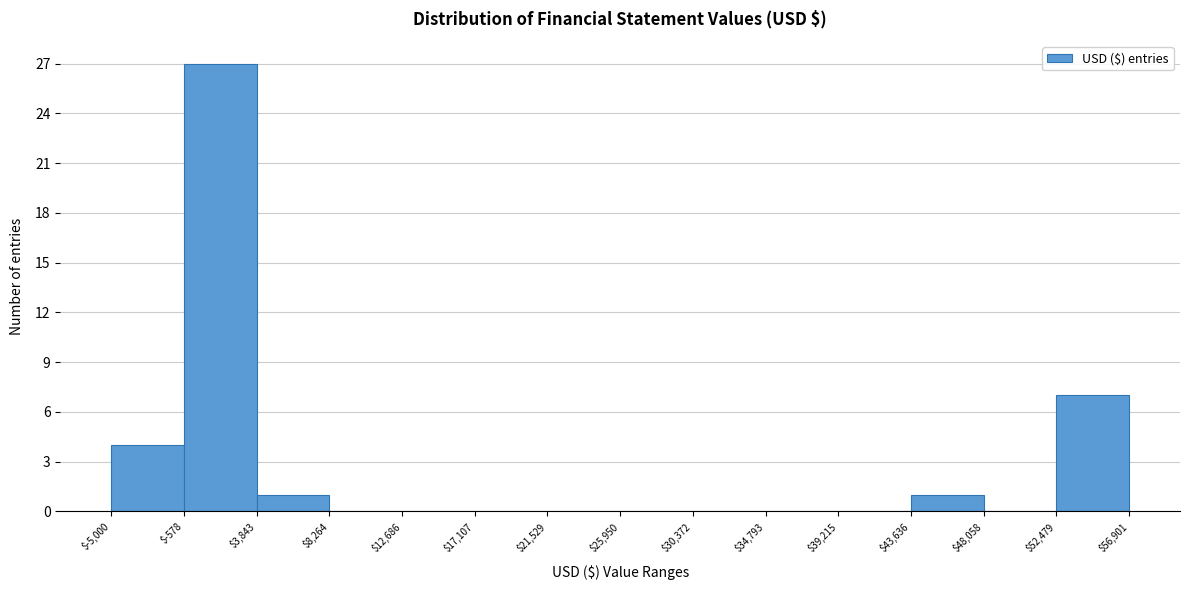

Over which range of the x-axis is the bar tallest?

$-578 to $3,843